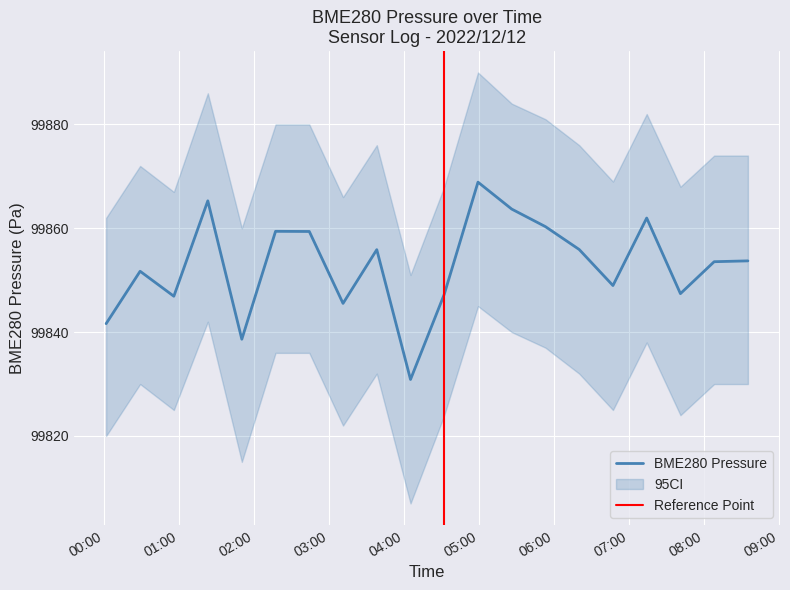

True or false: BME280_pressure_hi and BME280_pressure_lo cross at least once.

False